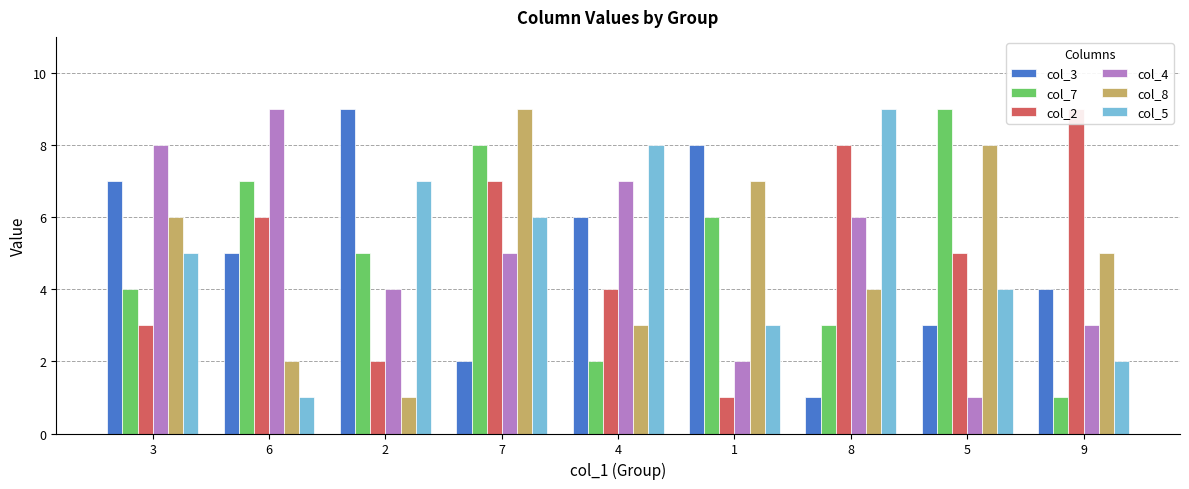

Rank the categories by col_8 value from lowest to highest.

2, 6, 4, 8, 9, 3, 1, 5, 7